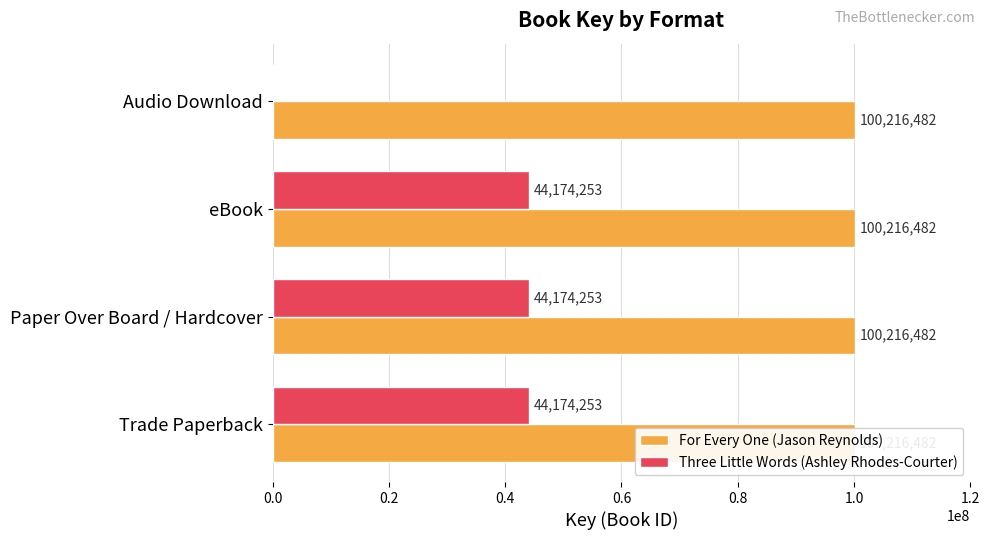

True or false: For Every One (Jason Reynolds) has a value of 0.1 at 0.0.

False